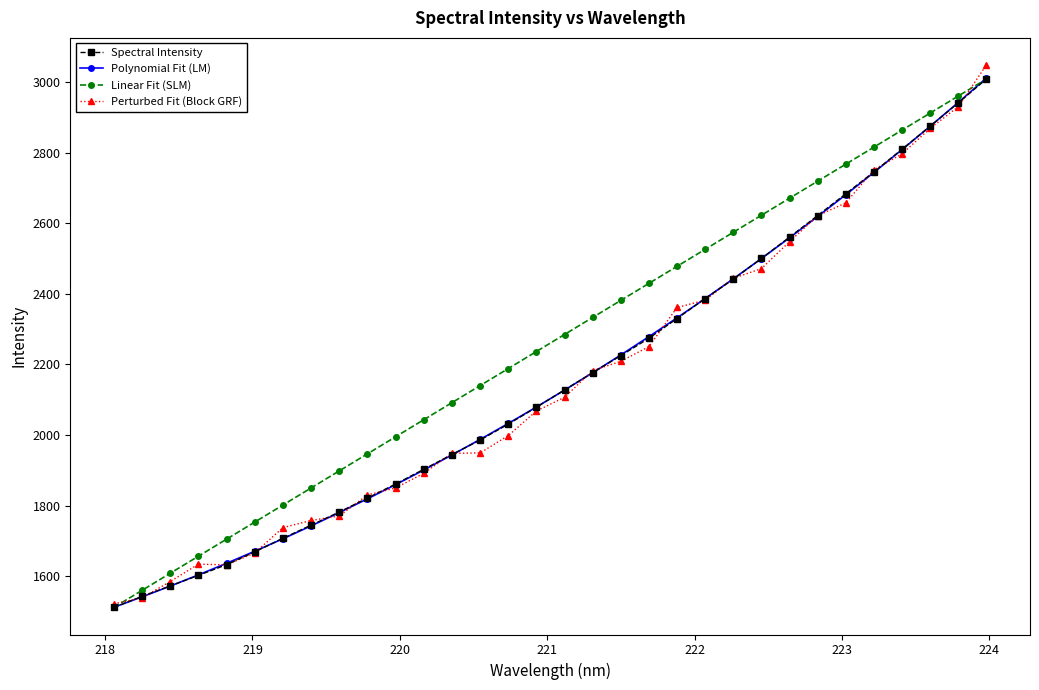

What is the value of the Spectral Intensity point at the 30th from the left?

2874.9